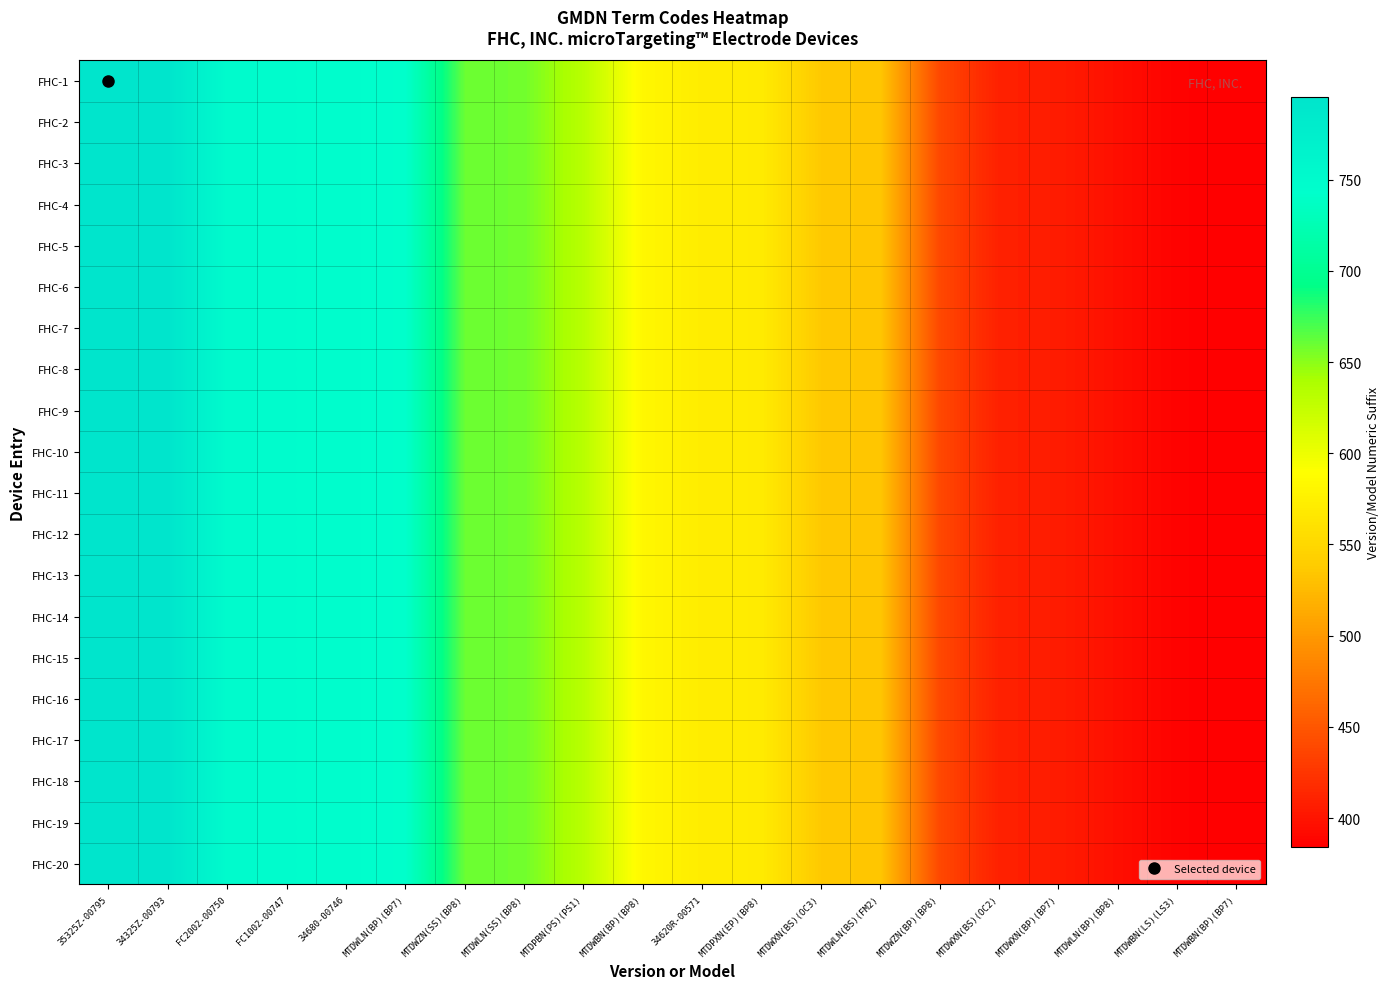

Reading left to right, extract all data points from this chart.

FHC-1: 35325Z-00795=795	34325Z-00793=793	FC2002-00750=750	FC1002-00747=747	34680-00746=746	MTDWLN(BP)(BP7)=743	MTDWZN(SS)(BP8)=660	MTDWLN(SS)(BP8)=658	MTDPBN(PS)(PS1)=632	MTDWBN(BP)(BP8)=582	34620R-00571=571	MTDPXN(EP)(BP8)=570	MTDWXN(BS)(OC3)=536	MTDWLN(BS)(FM2)=534	MTDWZN(BP)(BP8)=439	MTDWXN(BS)(OC2)=409	MTDWXN(BP)(BP7)=406	MTDWLN(BP)(BP8)=396	MTDWBN(LS)(LS3)=386	MTDWBN(BP)(BP7)=384
FHC-2: 35325Z-00795=795	34325Z-00793=793	FC2002-00750=750	FC1002-00747=747	34680-00746=746	MTDWLN(BP)(BP7)=743	MTDWZN(SS)(BP8)=660	MTDWLN(SS)(BP8)=658	MTDPBN(PS)(PS1)=632	MTDWBN(BP)(BP8)=582	34620R-00571=571	MTDPXN(EP)(BP8)=570	MTDWXN(BS)(OC3)=536	MTDWLN(BS)(FM2)=534	MTDWZN(BP)(BP8)=439	MTDWXN(BS)(OC2)=409	MTDWXN(BP)(BP7)=406	MTDWLN(BP)(BP8)=396	MTDWBN(LS)(LS3)=386	MTDWBN(BP)(BP7)=384
FHC-3: 35325Z-00795=795	34325Z-00793=793	FC2002-00750=750	FC1002-00747=747	34680-00746=746	MTDWLN(BP)(BP7)=743	MTDWZN(SS)(BP8)=660	MTDWLN(SS)(BP8)=658	MTDPBN(PS)(PS1)=632	MTDWBN(BP)(BP8)=582	34620R-00571=571	MTDPXN(EP)(BP8)=570	MTDWXN(BS)(OC3)=536	MTDWLN(BS)(FM2)=534	MTDWZN(BP)(BP8)=439	MTDWXN(BS)(OC2)=409	MTDWXN(BP)(BP7)=406	MTDWLN(BP)(BP8)=396	MTDWBN(LS)(LS3)=386	MTDWBN(BP)(BP7)=384
FHC-4: 35325Z-00795=795	34325Z-00793=793	FC2002-00750=750	FC1002-00747=747	34680-00746=746	MTDWLN(BP)(BP7)=743	MTDWZN(SS)(BP8)=660	MTDWLN(SS)(BP8)=658	MTDPBN(PS)(PS1)=632	MTDWBN(BP)(BP8)=582	34620R-00571=571	MTDPXN(EP)(BP8)=570	MTDWXN(BS)(OC3)=536	MTDWLN(BS)(FM2)=534	MTDWZN(BP)(BP8)=439	MTDWXN(BS)(OC2)=409	MTDWXN(BP)(BP7)=406	MTDWLN(BP)(BP8)=396	MTDWBN(LS)(LS3)=386	MTDWBN(BP)(BP7)=384
FHC-5: 35325Z-00795=795	34325Z-00793=793	FC2002-00750=750	FC1002-00747=747	34680-00746=746	MTDWLN(BP)(BP7)=743	MTDWZN(SS)(BP8)=660	MTDWLN(SS)(BP8)=658	MTDPBN(PS)(PS1)=632	MTDWBN(BP)(BP8)=582	34620R-00571=571	MTDPXN(EP)(BP8)=570	MTDWXN(BS)(OC3)=536	MTDWLN(BS)(FM2)=534	MTDWZN(BP)(BP8)=439	MTDWXN(BS)(OC2)=409	MTDWXN(BP)(BP7)=406	MTDWLN(BP)(BP8)=396	MTDWBN(LS)(LS3)=386	MTDWBN(BP)(BP7)=384
FHC-6: 35325Z-00795=795	34325Z-00793=793	FC2002-00750=750	FC1002-00747=747	34680-00746=746	MTDWLN(BP)(BP7)=743	MTDWZN(SS)(BP8)=660	MTDWLN(SS)(BP8)=658	MTDPBN(PS)(PS1)=632	MTDWBN(BP)(BP8)=582	34620R-00571=571	MTDPXN(EP)(BP8)=570	MTDWXN(BS)(OC3)=536	MTDWLN(BS)(FM2)=534	MTDWZN(BP)(BP8)=439	MTDWXN(BS)(OC2)=409	MTDWXN(BP)(BP7)=406	MTDWLN(BP)(BP8)=396	MTDWBN(LS)(LS3)=386	MTDWBN(BP)(BP7)=384
FHC-7: 35325Z-00795=795	34325Z-00793=793	FC2002-00750=750	FC1002-00747=747	34680-00746=746	MTDWLN(BP)(BP7)=743	MTDWZN(SS)(BP8)=660	MTDWLN(SS)(BP8)=658	MTDPBN(PS)(PS1)=632	MTDWBN(BP)(BP8)=582	34620R-00571=571	MTDPXN(EP)(BP8)=570	MTDWXN(BS)(OC3)=536	MTDWLN(BS)(FM2)=534	MTDWZN(BP)(BP8)=439	MTDWXN(BS)(OC2)=409	MTDWXN(BP)(BP7)=406	MTDWLN(BP)(BP8)=396	MTDWBN(LS)(LS3)=386	MTDWBN(BP)(BP7)=384
FHC-8: 35325Z-00795=795	34325Z-00793=793	FC2002-00750=750	FC1002-00747=747	34680-00746=746	MTDWLN(BP)(BP7)=743	MTDWZN(SS)(BP8)=660	MTDWLN(SS)(BP8)=658	MTDPBN(PS)(PS1)=632	MTDWBN(BP)(BP8)=582	34620R-00571=571	MTDPXN(EP)(BP8)=570	MTDWXN(BS)(OC3)=536	MTDWLN(BS)(FM2)=534	MTDWZN(BP)(BP8)=439	MTDWXN(BS)(OC2)=409	MTDWXN(BP)(BP7)=406	MTDWLN(BP)(BP8)=396	MTDWBN(LS)(LS3)=386	MTDWBN(BP)(BP7)=384
FHC-9: 35325Z-00795=795	34325Z-00793=793	FC2002-00750=750	FC1002-00747=747	34680-00746=746	MTDWLN(BP)(BP7)=743	MTDWZN(SS)(BP8)=660	MTDWLN(SS)(BP8)=658	MTDPBN(PS)(PS1)=632	MTDWBN(BP)(BP8)=582	34620R-00571=571	MTDPXN(EP)(BP8)=570	MTDWXN(BS)(OC3)=536	MTDWLN(BS)(FM2)=534	MTDWZN(BP)(BP8)=439	MTDWXN(BS)(OC2)=409	MTDWXN(BP)(BP7)=406	MTDWLN(BP)(BP8)=396	MTDWBN(LS)(LS3)=386	MTDWBN(BP)(BP7)=384
FHC-10: 35325Z-00795=795	34325Z-00793=793	FC2002-00750=750	FC1002-00747=747	34680-00746=746	MTDWLN(BP)(BP7)=743	MTDWZN(SS)(BP8)=660	MTDWLN(SS)(BP8)=658	MTDPBN(PS)(PS1)=632	MTDWBN(BP)(BP8)=582	34620R-00571=571	MTDPXN(EP)(BP8)=570	MTDWXN(BS)(OC3)=536	MTDWLN(BS)(FM2)=534	MTDWZN(BP)(BP8)=439	MTDWXN(BS)(OC2)=409	MTDWXN(BP)(BP7)=406	MTDWLN(BP)(BP8)=396	MTDWBN(LS)(LS3)=386	MTDWBN(BP)(BP7)=384
FHC-11: 35325Z-00795=795	34325Z-00793=793	FC2002-00750=750	FC1002-00747=747	34680-00746=746	MTDWLN(BP)(BP7)=743	MTDWZN(SS)(BP8)=660	MTDWLN(SS)(BP8)=658	MTDPBN(PS)(PS1)=632	MTDWBN(BP)(BP8)=582	34620R-00571=571	MTDPXN(EP)(BP8)=570	MTDWXN(BS)(OC3)=536	MTDWLN(BS)(FM2)=534	MTDWZN(BP)(BP8)=439	MTDWXN(BS)(OC2)=409	MTDWXN(BP)(BP7)=406	MTDWLN(BP)(BP8)=396	MTDWBN(LS)(LS3)=386	MTDWBN(BP)(BP7)=384
FHC-12: 35325Z-00795=795	34325Z-00793=793	FC2002-00750=750	FC1002-00747=747	34680-00746=746	MTDWLN(BP)(BP7)=743	MTDWZN(SS)(BP8)=660	MTDWLN(SS)(BP8)=658	MTDPBN(PS)(PS1)=632	MTDWBN(BP)(BP8)=582	34620R-00571=571	MTDPXN(EP)(BP8)=570	MTDWXN(BS)(OC3)=536	MTDWLN(BS)(FM2)=534	MTDWZN(BP)(BP8)=439	MTDWXN(BS)(OC2)=409	MTDWXN(BP)(BP7)=406	MTDWLN(BP)(BP8)=396	MTDWBN(LS)(LS3)=386	MTDWBN(BP)(BP7)=384
FHC-13: 35325Z-00795=795	34325Z-00793=793	FC2002-00750=750	FC1002-00747=747	34680-00746=746	MTDWLN(BP)(BP7)=743	MTDWZN(SS)(BP8)=660	MTDWLN(SS)(BP8)=658	MTDPBN(PS)(PS1)=632	MTDWBN(BP)(BP8)=582	34620R-00571=571	MTDPXN(EP)(BP8)=570	MTDWXN(BS)(OC3)=536	MTDWLN(BS)(FM2)=534	MTDWZN(BP)(BP8)=439	MTDWXN(BS)(OC2)=409	MTDWXN(BP)(BP7)=406	MTDWLN(BP)(BP8)=396	MTDWBN(LS)(LS3)=386	MTDWBN(BP)(BP7)=384
FHC-14: 35325Z-00795=795	34325Z-00793=793	FC2002-00750=750	FC1002-00747=747	34680-00746=746	MTDWLN(BP)(BP7)=743	MTDWZN(SS)(BP8)=660	MTDWLN(SS)(BP8)=658	MTDPBN(PS)(PS1)=632	MTDWBN(BP)(BP8)=582	34620R-00571=571	MTDPXN(EP)(BP8)=570	MTDWXN(BS)(OC3)=536	MTDWLN(BS)(FM2)=534	MTDWZN(BP)(BP8)=439	MTDWXN(BS)(OC2)=409	MTDWXN(BP)(BP7)=406	MTDWLN(BP)(BP8)=396	MTDWBN(LS)(LS3)=386	MTDWBN(BP)(BP7)=384
FHC-15: 35325Z-00795=795	34325Z-00793=793	FC2002-00750=750	FC1002-00747=747	34680-00746=746	MTDWLN(BP)(BP7)=743	MTDWZN(SS)(BP8)=660	MTDWLN(SS)(BP8)=658	MTDPBN(PS)(PS1)=632	MTDWBN(BP)(BP8)=582	34620R-00571=571	MTDPXN(EP)(BP8)=570	MTDWXN(BS)(OC3)=536	MTDWLN(BS)(FM2)=534	MTDWZN(BP)(BP8)=439	MTDWXN(BS)(OC2)=409	MTDWXN(BP)(BP7)=406	MTDWLN(BP)(BP8)=396	MTDWBN(LS)(LS3)=386	MTDWBN(BP)(BP7)=384
FHC-16: 35325Z-00795=795	34325Z-00793=793	FC2002-00750=750	FC1002-00747=747	34680-00746=746	MTDWLN(BP)(BP7)=743	MTDWZN(SS)(BP8)=660	MTDWLN(SS)(BP8)=658	MTDPBN(PS)(PS1)=632	MTDWBN(BP)(BP8)=582	34620R-00571=571	MTDPXN(EP)(BP8)=570	MTDWXN(BS)(OC3)=536	MTDWLN(BS)(FM2)=534	MTDWZN(BP)(BP8)=439	MTDWXN(BS)(OC2)=409	MTDWXN(BP)(BP7)=406	MTDWLN(BP)(BP8)=396	MTDWBN(LS)(LS3)=386	MTDWBN(BP)(BP7)=384
FHC-17: 35325Z-00795=795	34325Z-00793=793	FC2002-00750=750	FC1002-00747=747	34680-00746=746	MTDWLN(BP)(BP7)=743	MTDWZN(SS)(BP8)=660	MTDWLN(SS)(BP8)=658	MTDPBN(PS)(PS1)=632	MTDWBN(BP)(BP8)=582	34620R-00571=571	MTDPXN(EP)(BP8)=570	MTDWXN(BS)(OC3)=536	MTDWLN(BS)(FM2)=534	MTDWZN(BP)(BP8)=439	MTDWXN(BS)(OC2)=409	MTDWXN(BP)(BP7)=406	MTDWLN(BP)(BP8)=396	MTDWBN(LS)(LS3)=386	MTDWBN(BP)(BP7)=384
FHC-18: 35325Z-00795=795	34325Z-00793=793	FC2002-00750=750	FC1002-00747=747	34680-00746=746	MTDWLN(BP)(BP7)=743	MTDWZN(SS)(BP8)=660	MTDWLN(SS)(BP8)=658	MTDPBN(PS)(PS1)=632	MTDWBN(BP)(BP8)=582	34620R-00571=571	MTDPXN(EP)(BP8)=570	MTDWXN(BS)(OC3)=536	MTDWLN(BS)(FM2)=534	MTDWZN(BP)(BP8)=439	MTDWXN(BS)(OC2)=409	MTDWXN(BP)(BP7)=406	MTDWLN(BP)(BP8)=396	MTDWBN(LS)(LS3)=386	MTDWBN(BP)(BP7)=384
FHC-19: 35325Z-00795=795	34325Z-00793=793	FC2002-00750=750	FC1002-00747=747	34680-00746=746	MTDWLN(BP)(BP7)=743	MTDWZN(SS)(BP8)=660	MTDWLN(SS)(BP8)=658	MTDPBN(PS)(PS1)=632	MTDWBN(BP)(BP8)=582	34620R-00571=571	MTDPXN(EP)(BP8)=570	MTDWXN(BS)(OC3)=536	MTDWLN(BS)(FM2)=534	MTDWZN(BP)(BP8)=439	MTDWXN(BS)(OC2)=409	MTDWXN(BP)(BP7)=406	MTDWLN(BP)(BP8)=396	MTDWBN(LS)(LS3)=386	MTDWBN(BP)(BP7)=384
FHC-20: 35325Z-00795=795	34325Z-00793=793	FC2002-00750=750	FC1002-00747=747	34680-00746=746	MTDWLN(BP)(BP7)=743	MTDWZN(SS)(BP8)=660	MTDWLN(SS)(BP8)=658	MTDPBN(PS)(PS1)=632	MTDWBN(BP)(BP8)=582	34620R-00571=571	MTDPXN(EP)(BP8)=570	MTDWXN(BS)(OC3)=536	MTDWLN(BS)(FM2)=534	MTDWZN(BP)(BP8)=439	MTDWXN(BS)(OC2)=409	MTDWXN(BP)(BP7)=406	MTDWLN(BP)(BP8)=396	MTDWBN(LS)(LS3)=386	MTDWBN(BP)(BP7)=384